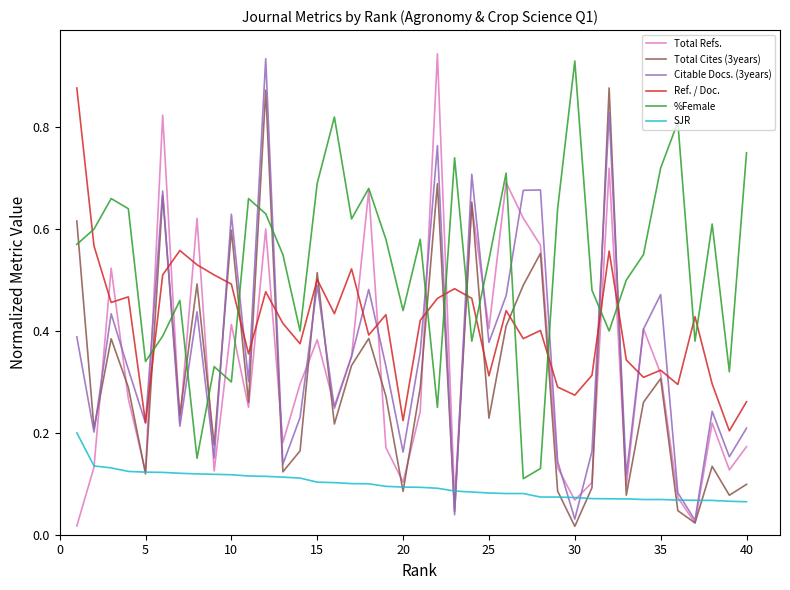

Which series has the largest total across all categories?

%Female